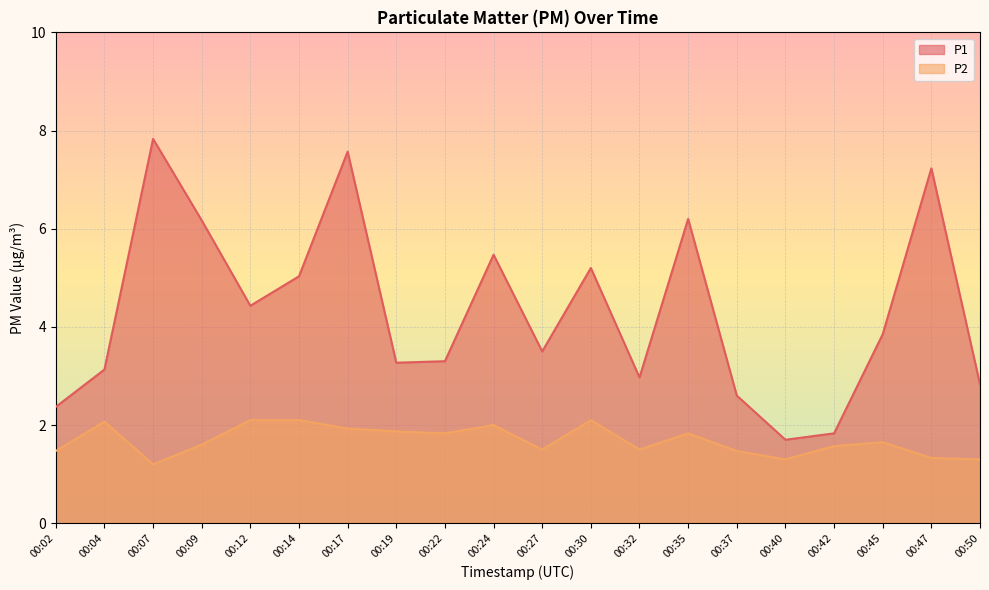

True or false: P1 and P2 intersect in this chart.

False